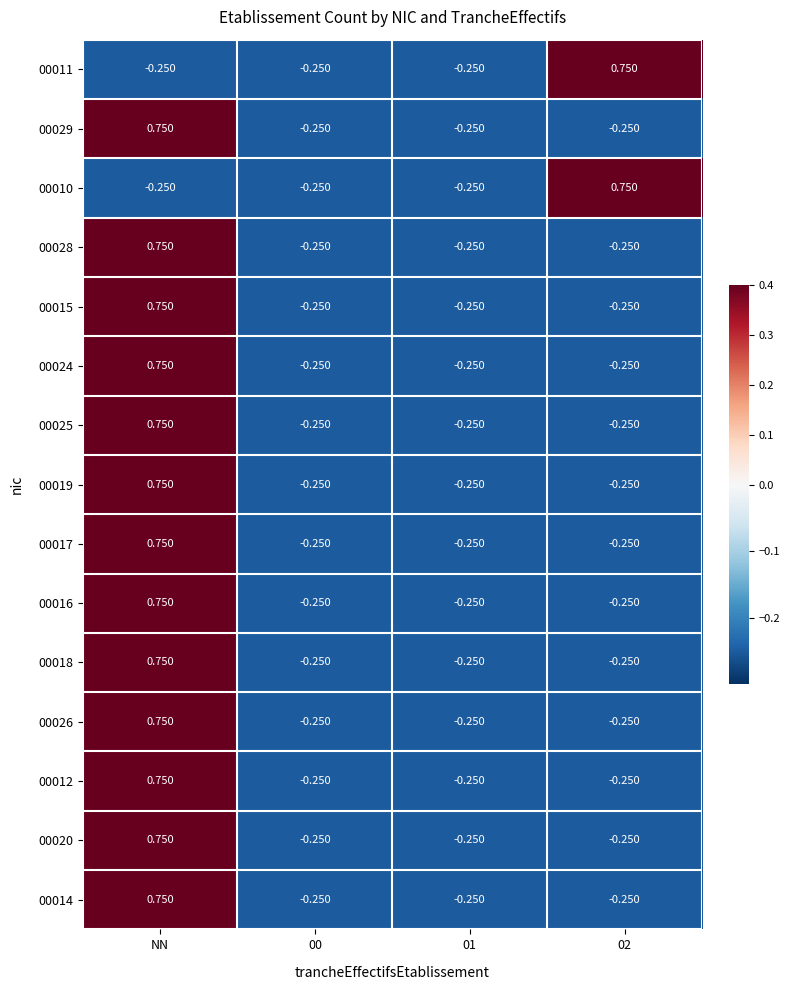

Is the value of 00025 at 01 greater than the value of 00020 at NN?

No